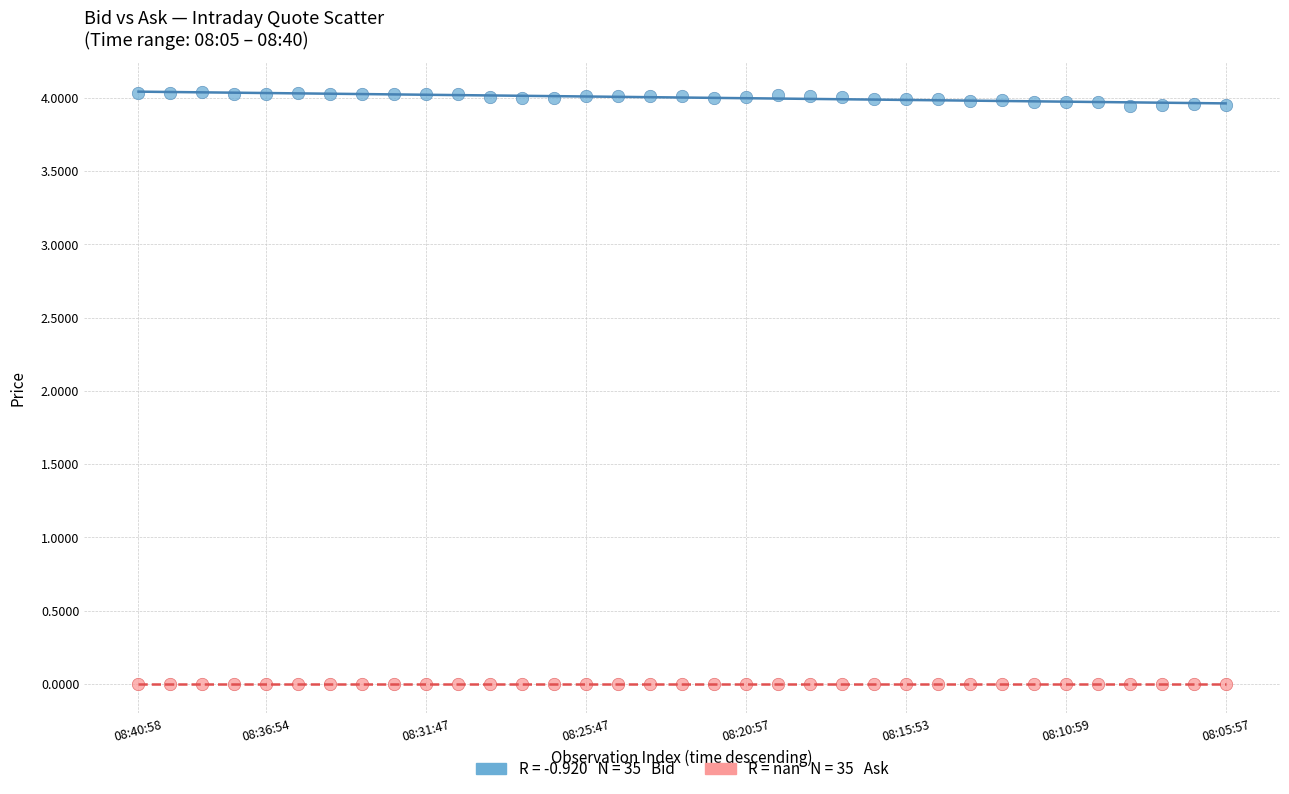

Count the number of points in this scatter plot.

70